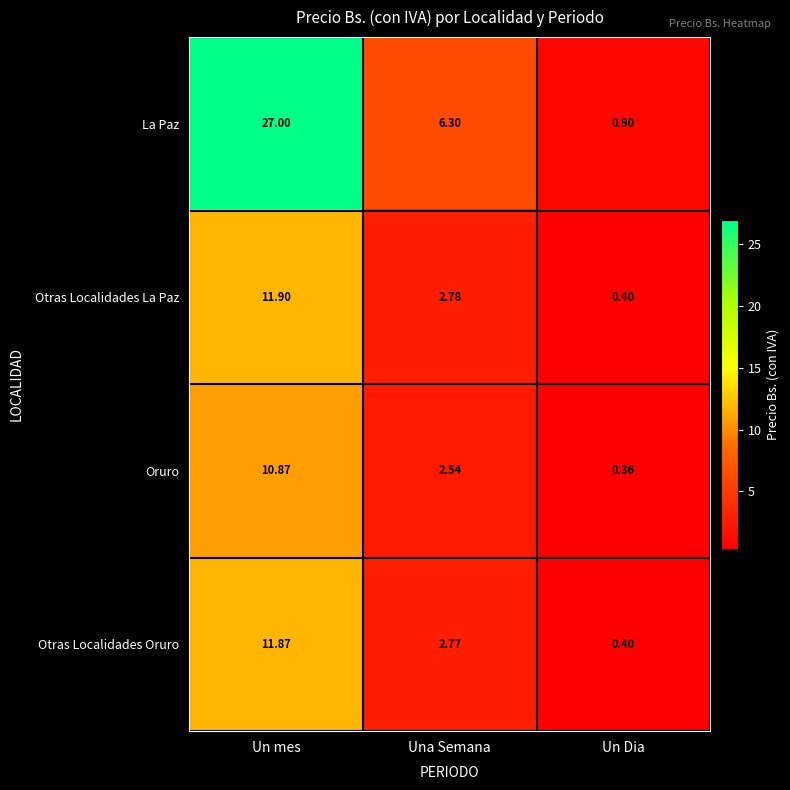

At Un mes, list the series in order from smallest to largest.

Oruro, Otras Localidades Oruro, Otras Localidades La Paz, La Paz